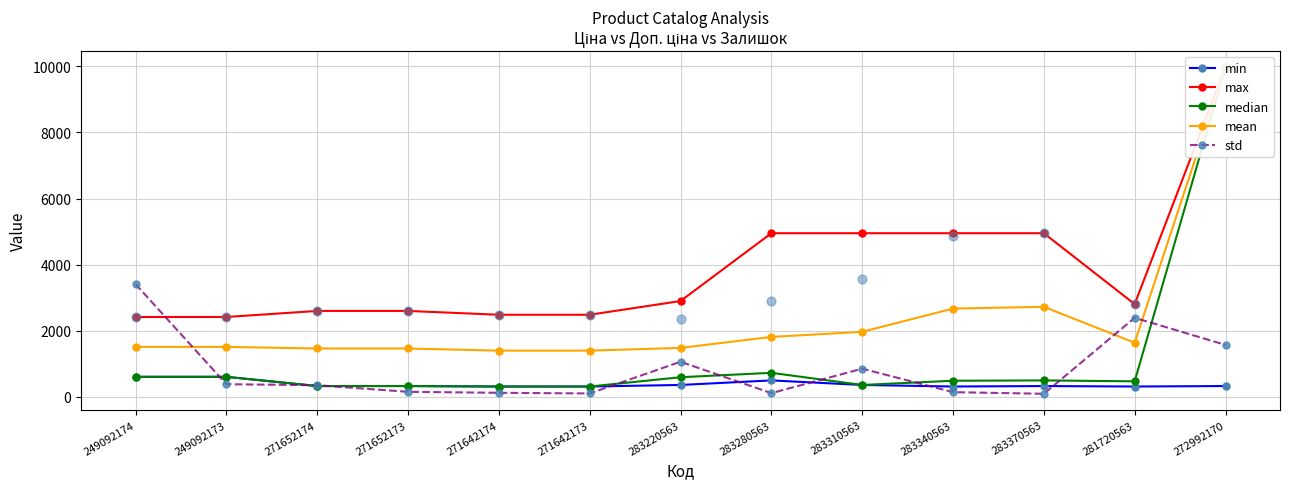

Which series has the widest spread of Y values?

median